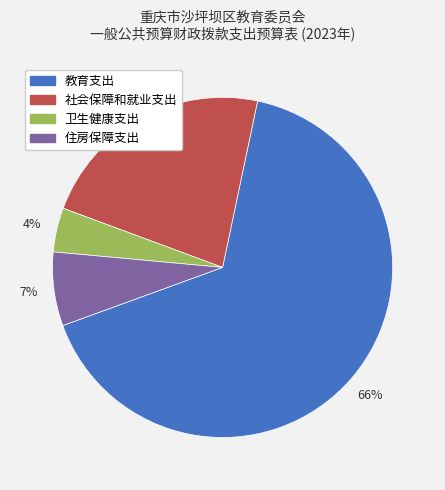

How many segments does this pie chart have?

4